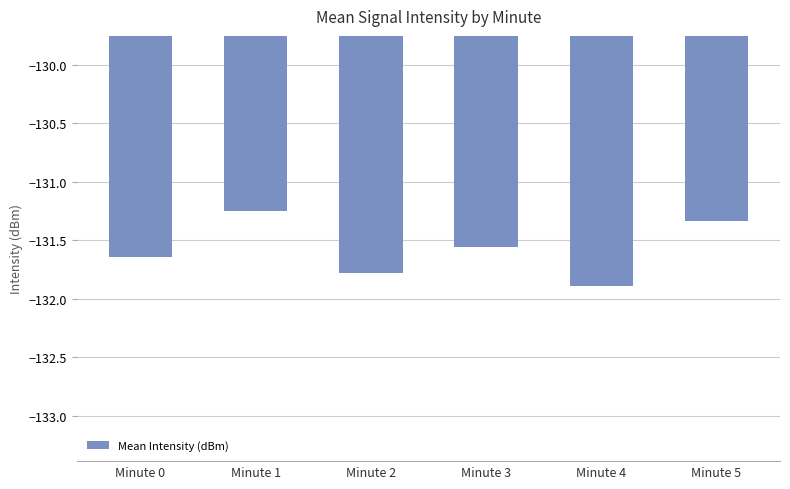

Rank the categories by value from lowest to highest.

Minute 4, Minute 2, Minute 0, Minute 3, Minute 5, Minute 1